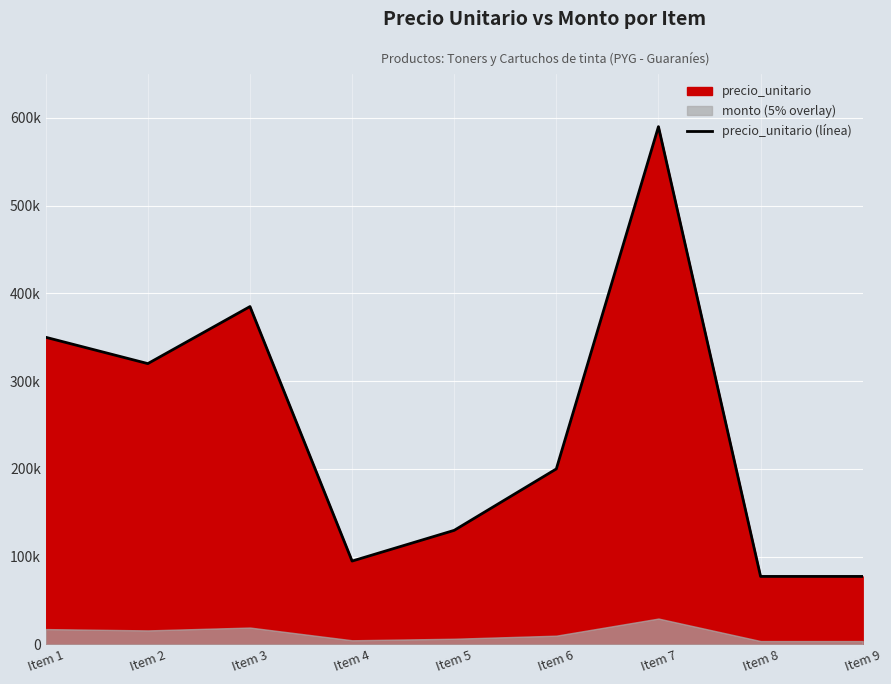

At which category does the chart reach its minimum across all series?

Item 8